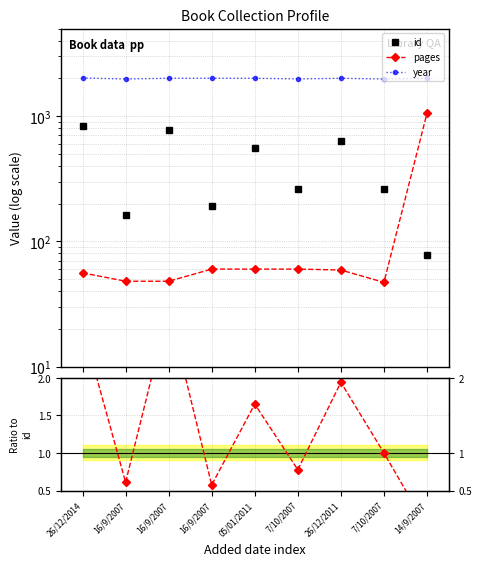

What is the sum of all pages values?

1490.0